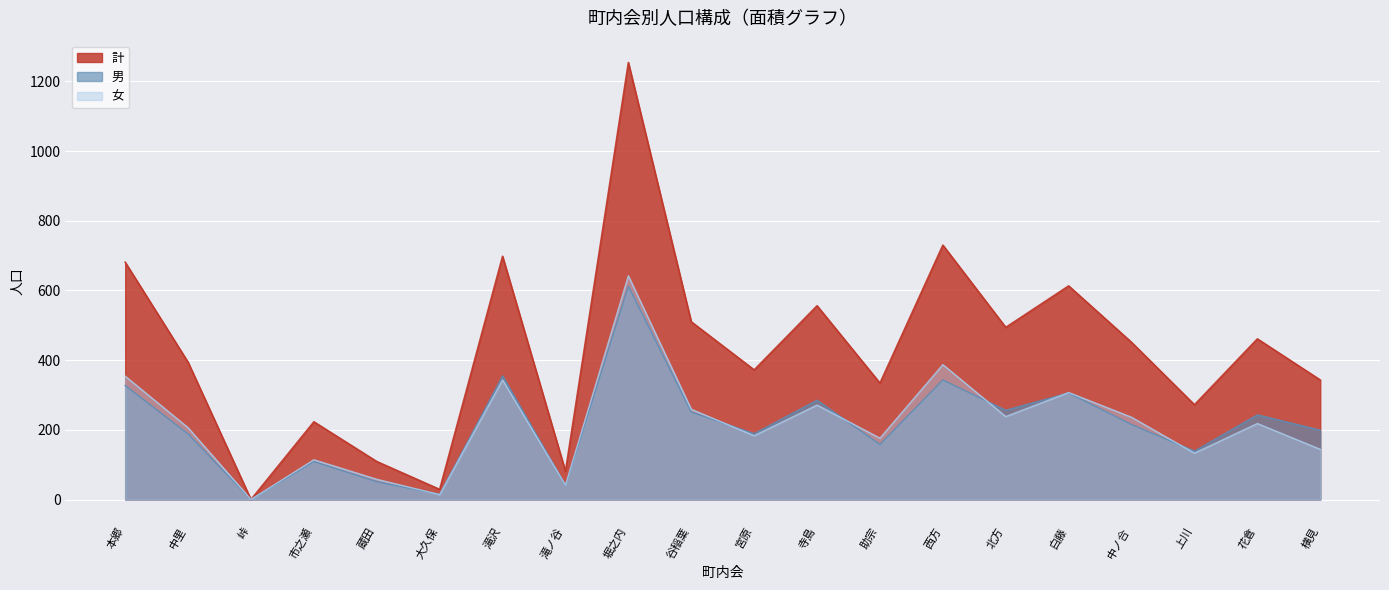

How many lines are shown in the chart?

3